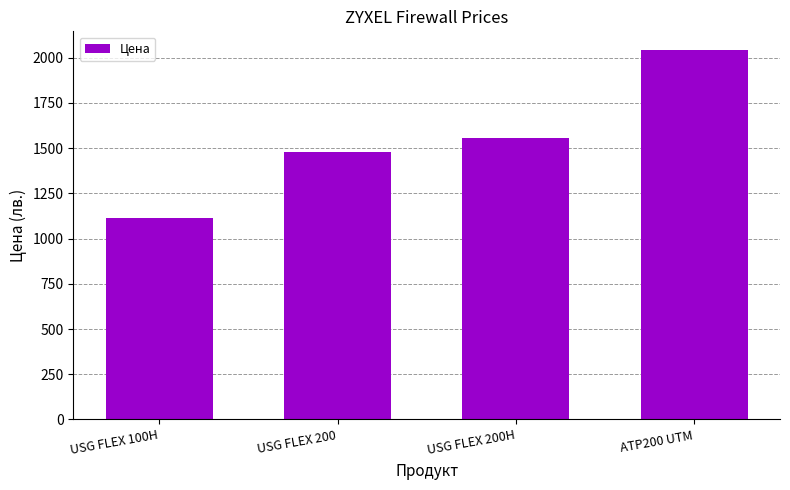

Approximately how many times larger is the value at USG FLEX 200H compared to ATP200 UTM?

0.8